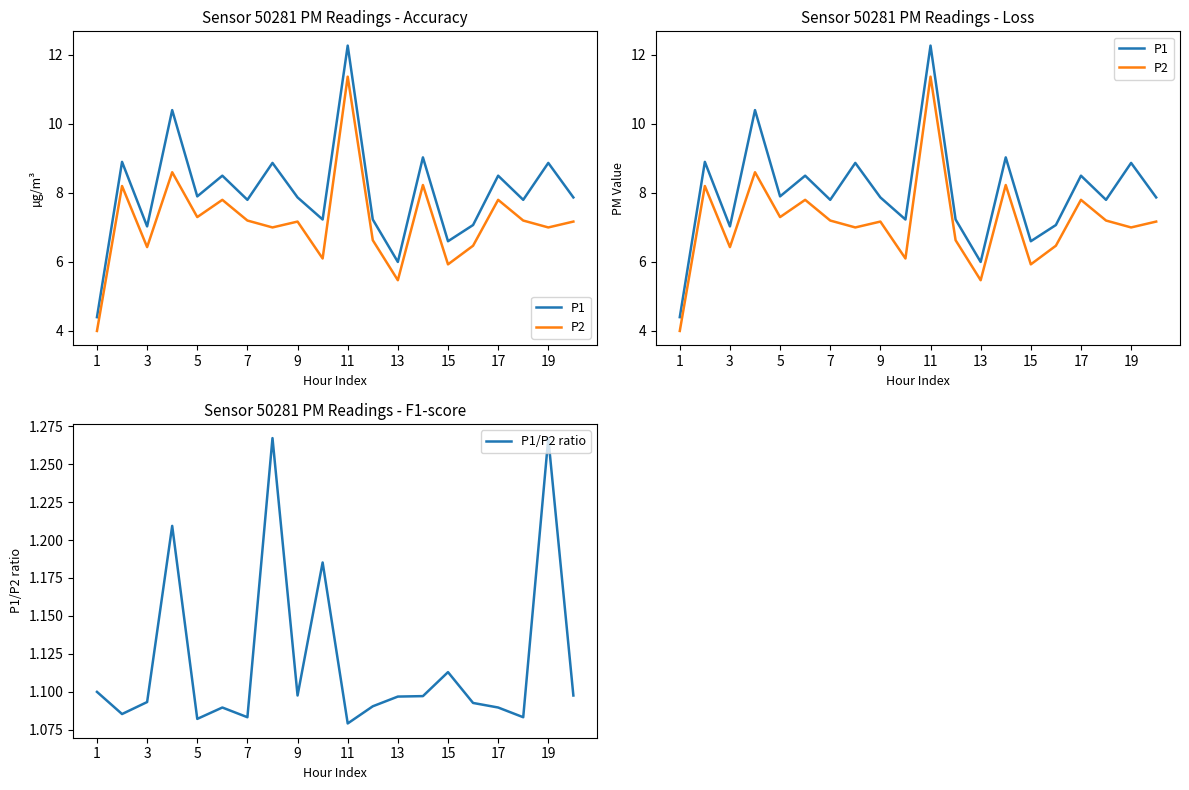

True or false: P1/P2 ratio has a value of 0.2 at 17.

False